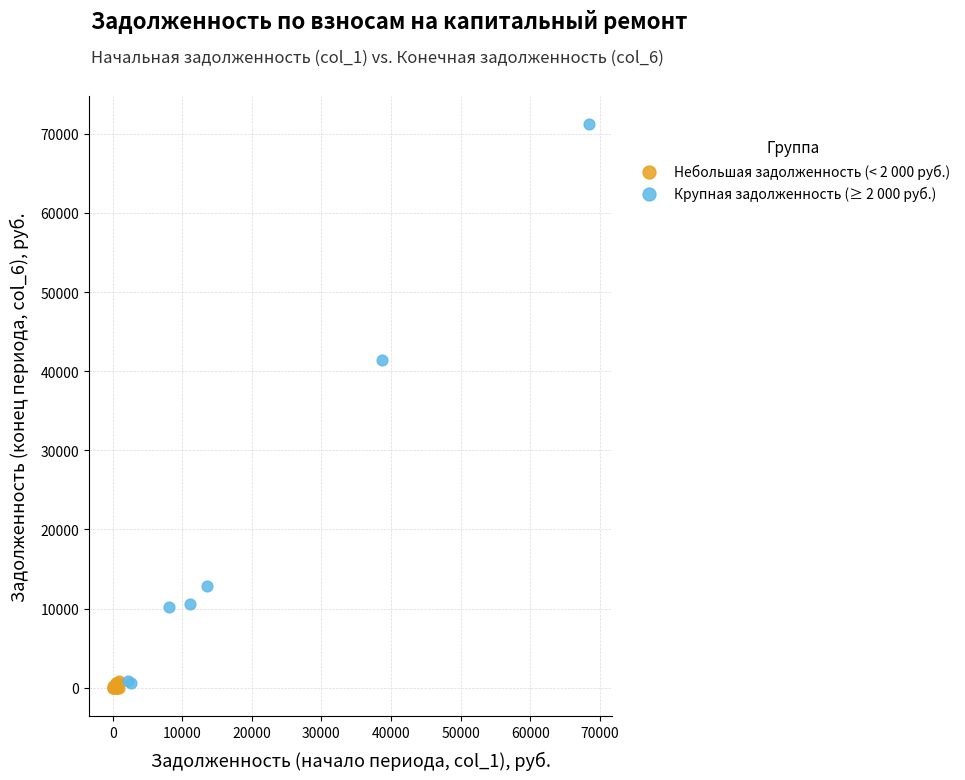

Which series reaches the maximum Y coordinate?

Крупная задолженность (≥ 2 000 руб.)